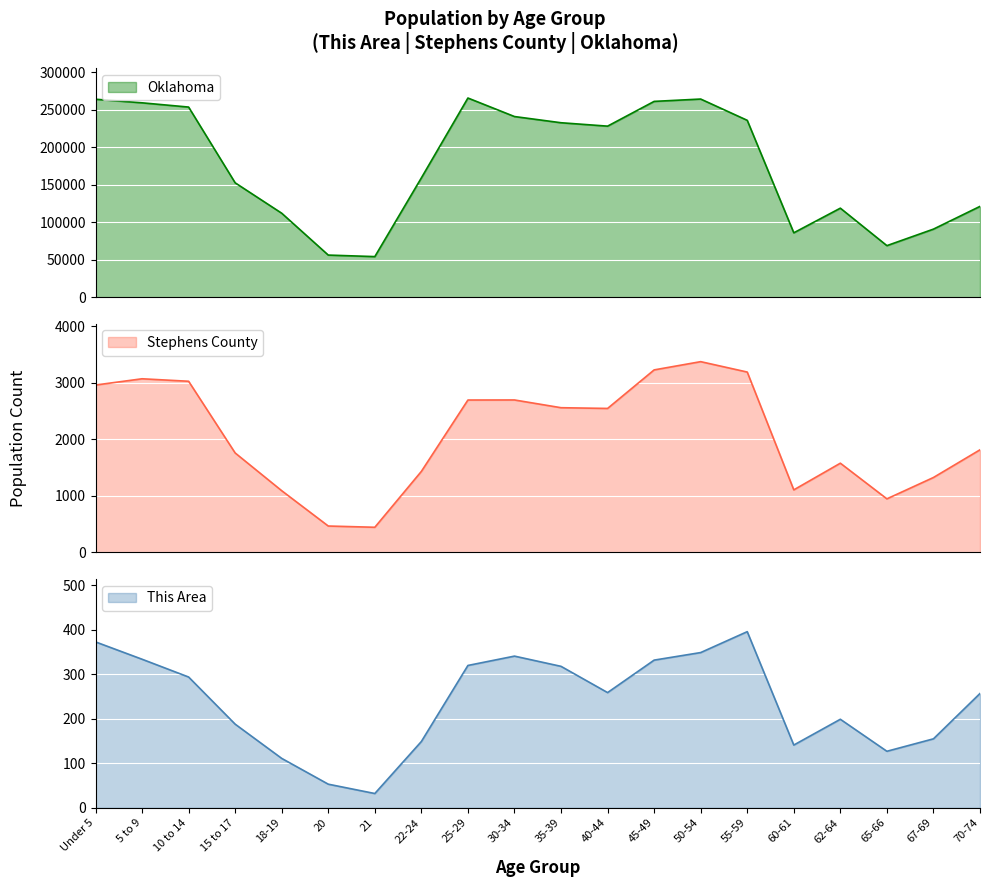

Which category has the lowest value in the This Area series?

21